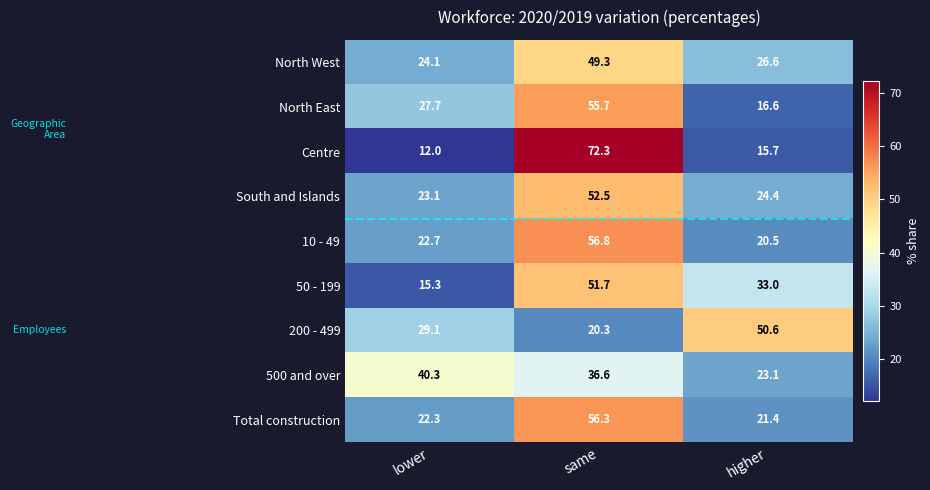

Reading right to left, what are all the values shown in this chart?

North West: 26.6	49.3	24.1
North East: 16.6	55.7	27.7
Centre: 15.7	72.3	12.0
South and Islands: 24.4	52.5	23.1
10 - 49: 20.5	56.8	22.7
50 - 199: 33.0	51.7	15.3
200 - 499: 50.6	20.3	29.1
500 and over: 23.1	36.6	40.3
Total construction: 21.4	56.3	22.3